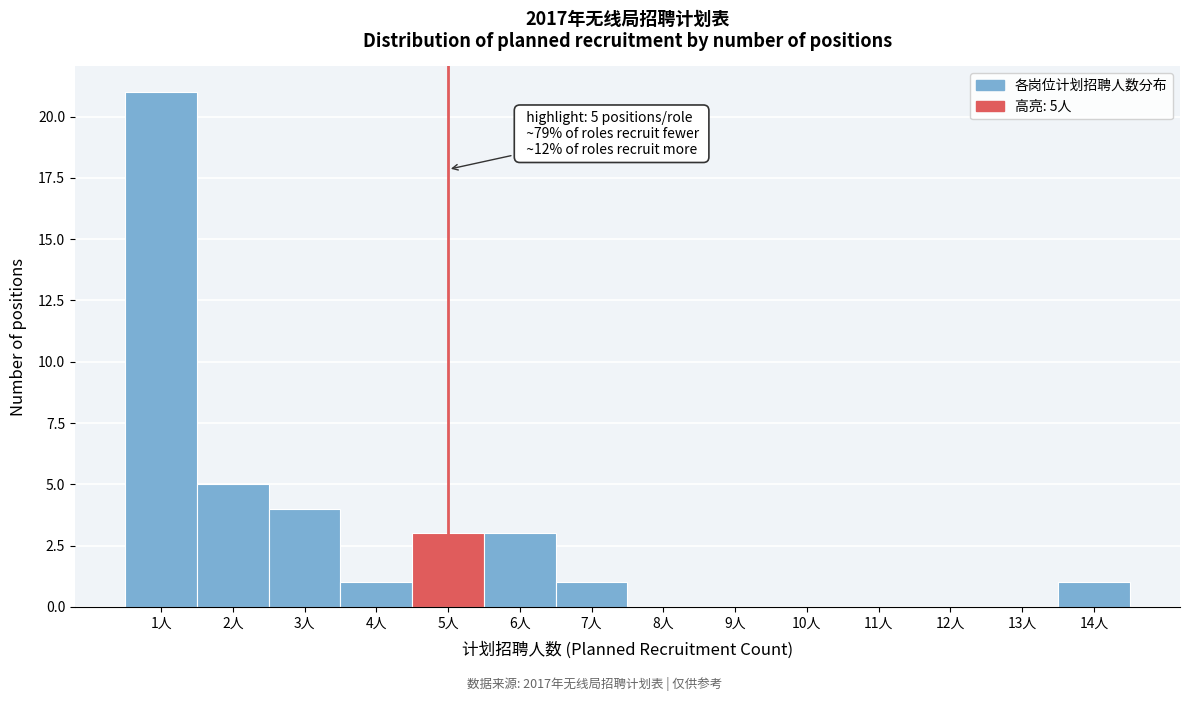

Reading left to right, list all the values displayed in this chart.

1人=21	2人=5	3人=4	4人=1	5人=3	6人=3	7人=1	8人=0	9人=0	10人=0	11人=0	12人=0	13人=0	14人=1